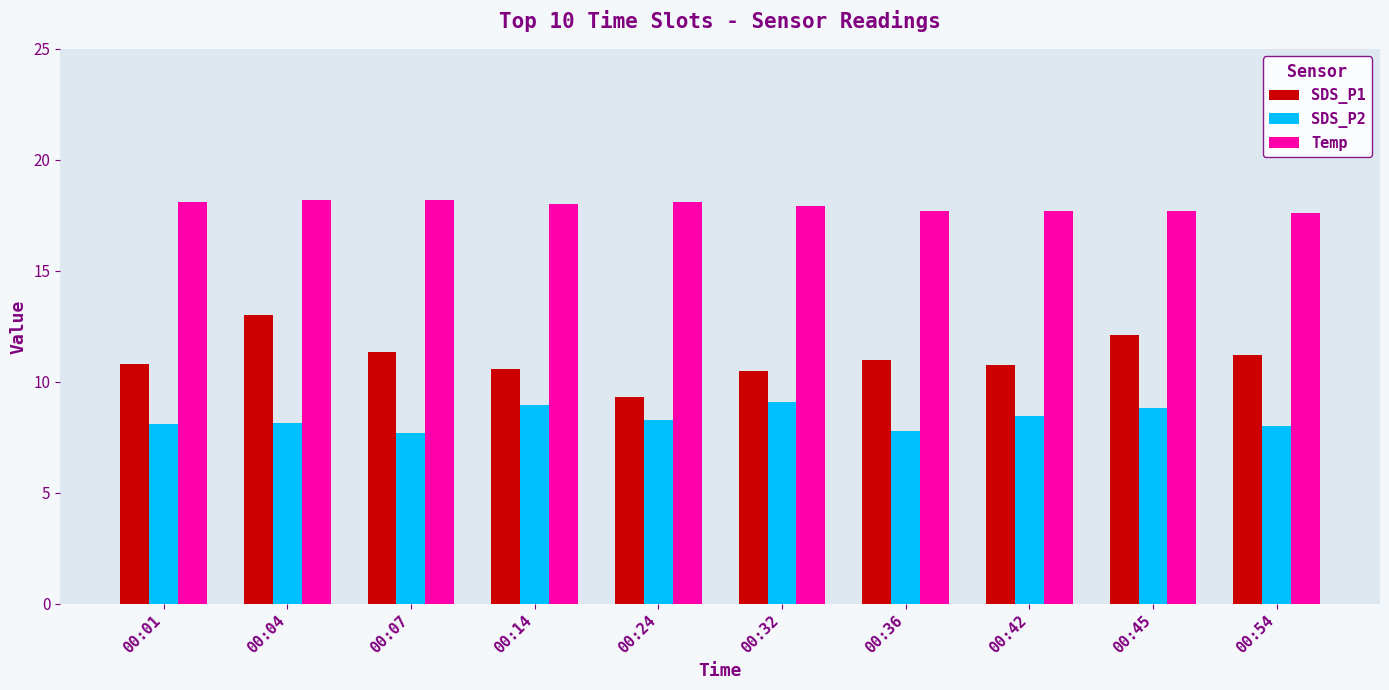

What is the spread (max minus min) of values at 00:32?

8.8